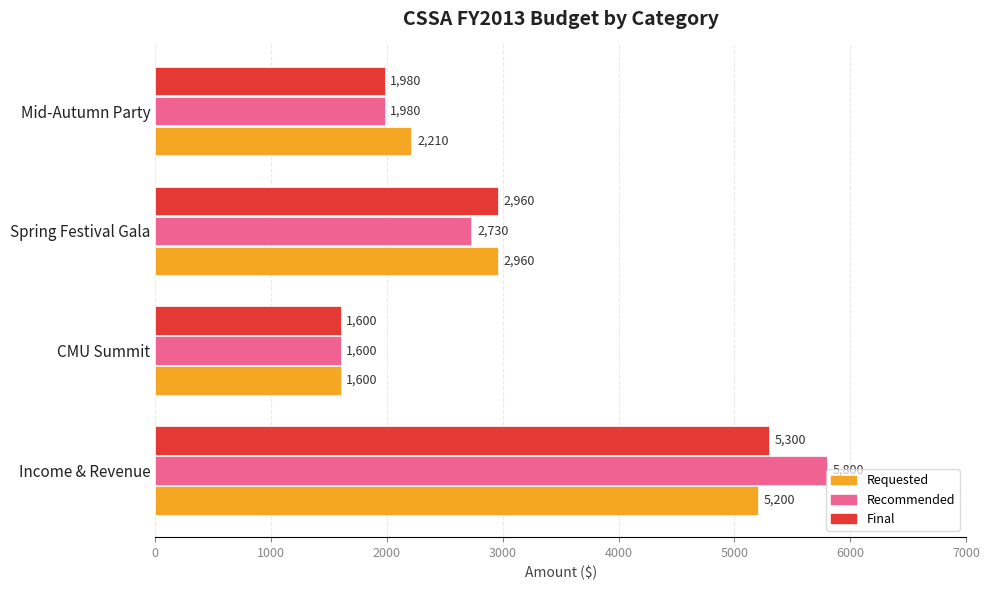

List the series in order of their overall mean, lowest first.

Final, Requested, Recommended